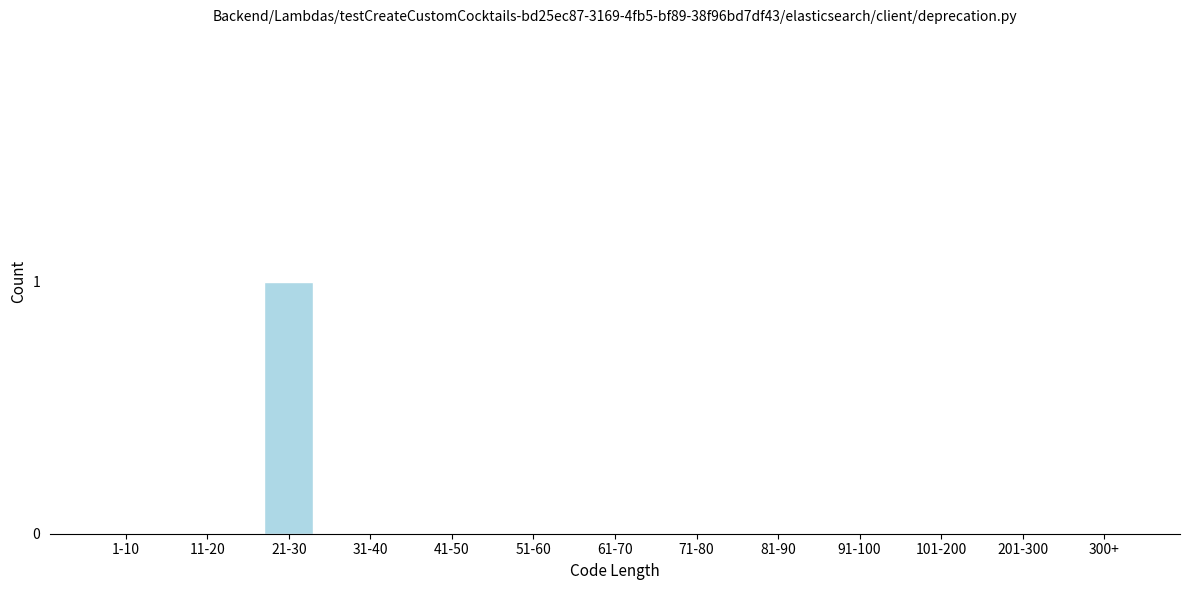

Reading right to left, what are all the values shown in this chart?

300+=0	201-300=0	101-200=0	91-100=0	81-90=0	71-80=0	61-70=0	51-60=0	41-50=0	31-40=0	21-30=1	11-20=0	1-10=0